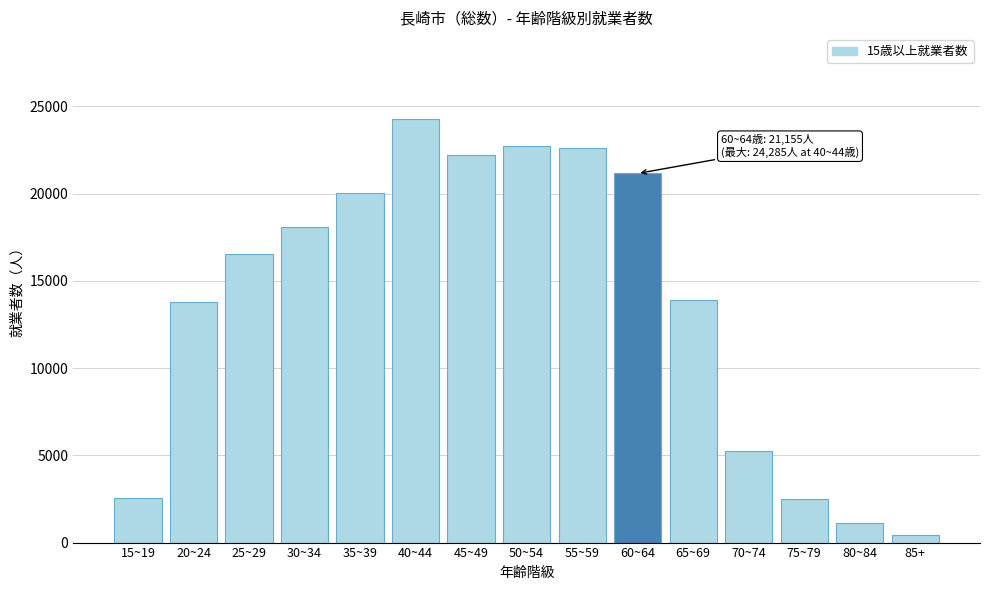

What is the value of the 3rd bar from the left?

16546